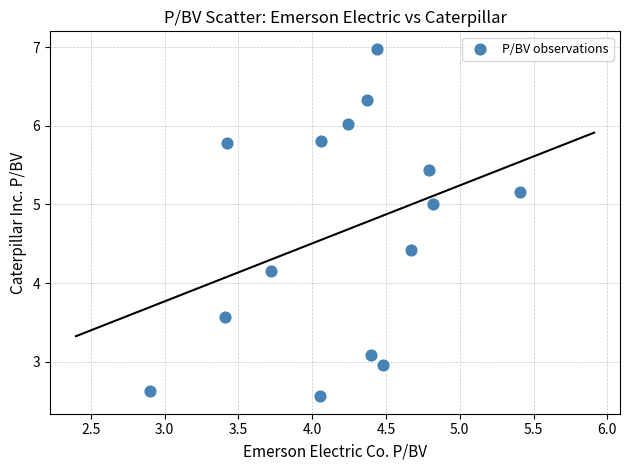

What Y value in the scatter plot is closest to 4?

4.2